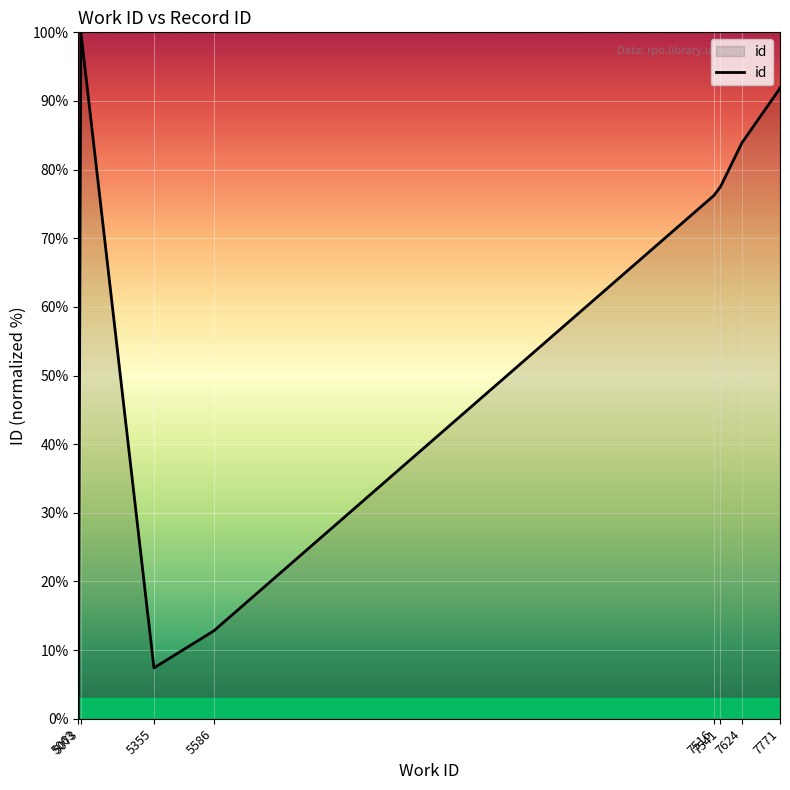

List the labels in order of value, largest first.

5073, 7771, 7771, 7771, 7624, 7541, 7516, 5586, 5355, 5063